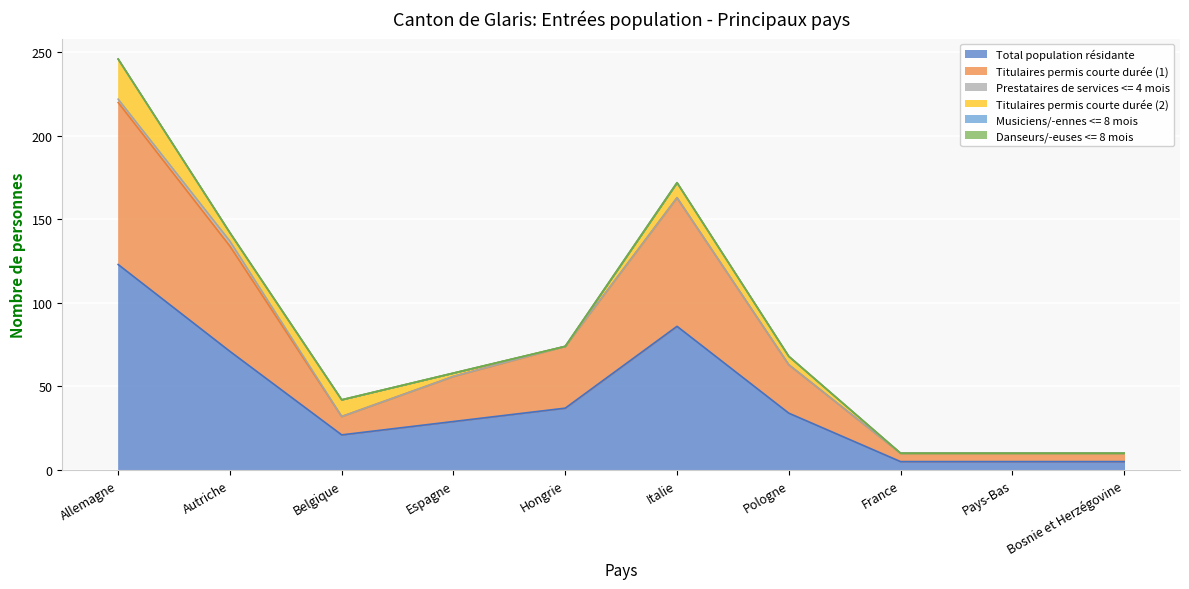

What is the maximum value shown in the chart?

123